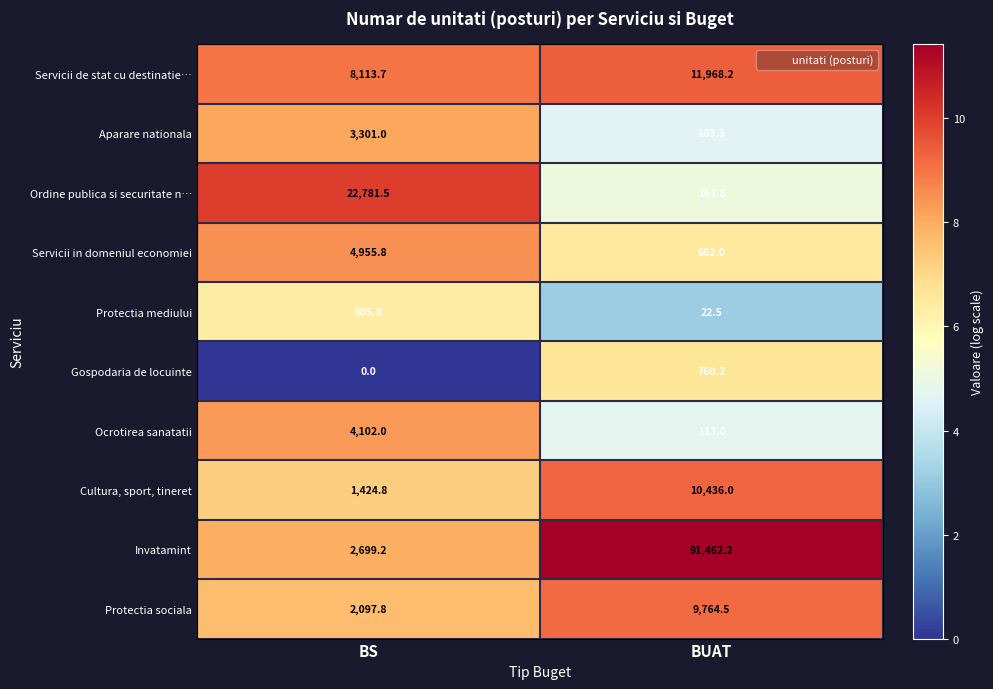

Which series changed the most between BS and BUAT?

Invatamint